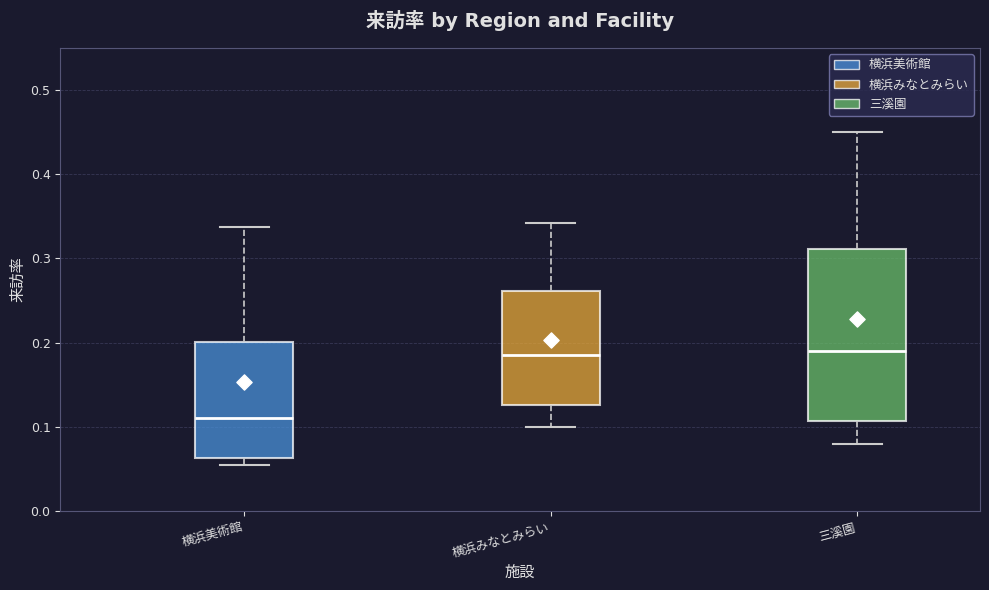

Reading left to right, transcribe this box plot: for each box, give where its median line is, the range the box spans, and where its two whiskers end, as read against the y-axis. The values are not printed on the chart, so give them approximately, as read against the axis.

横浜美術館: median 0.11, box 0.06 to 0.20, whiskers 0.06 (just below the box's lower edge) to 0.34
横浜みなとみらい: median 0.19, box 0.13 to 0.26, whiskers 0.10 to 0.34
三溪園: median 0.19, box 0.11 to 0.31, whiskers 0.08 to 0.45